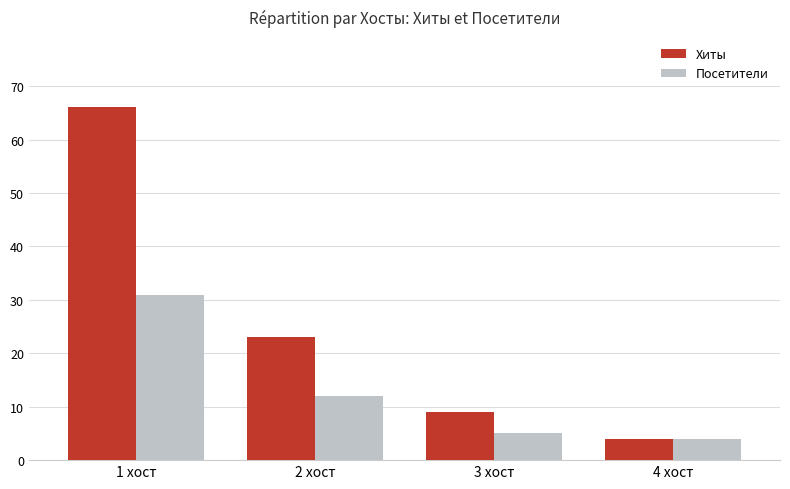

At which category is the sum across all series the highest?

1 хост